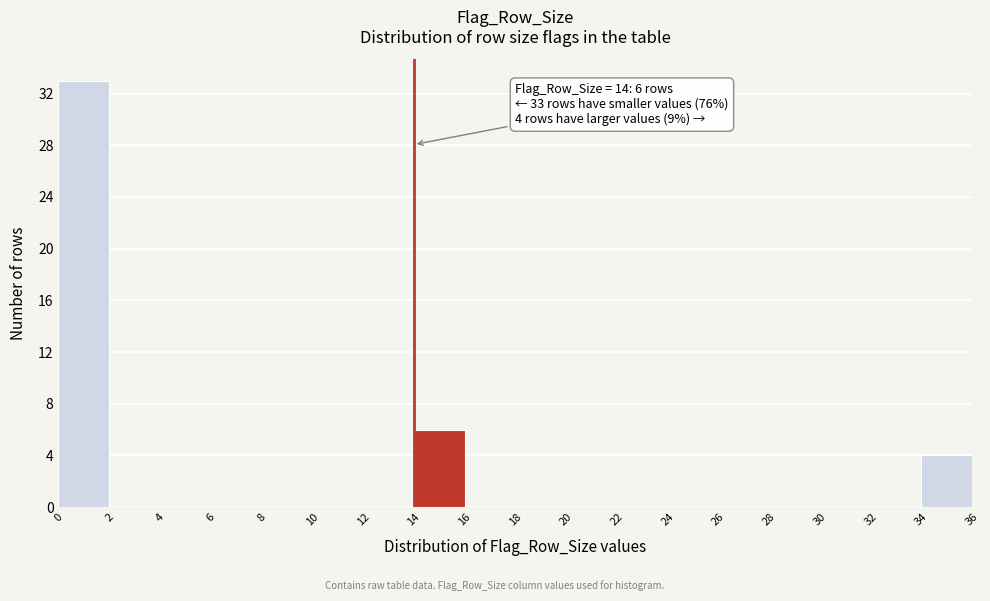

Over which range of the x-axis is the bar tallest?

0 to 2